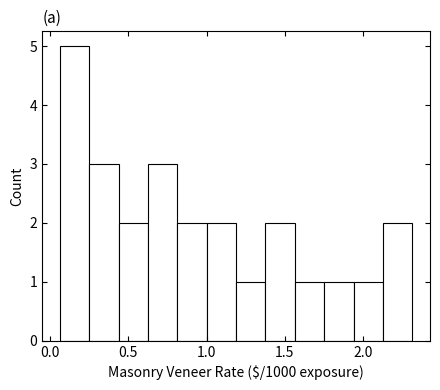

Read against the x-axis, roughly where is the centre of the tallest bar?

0.15